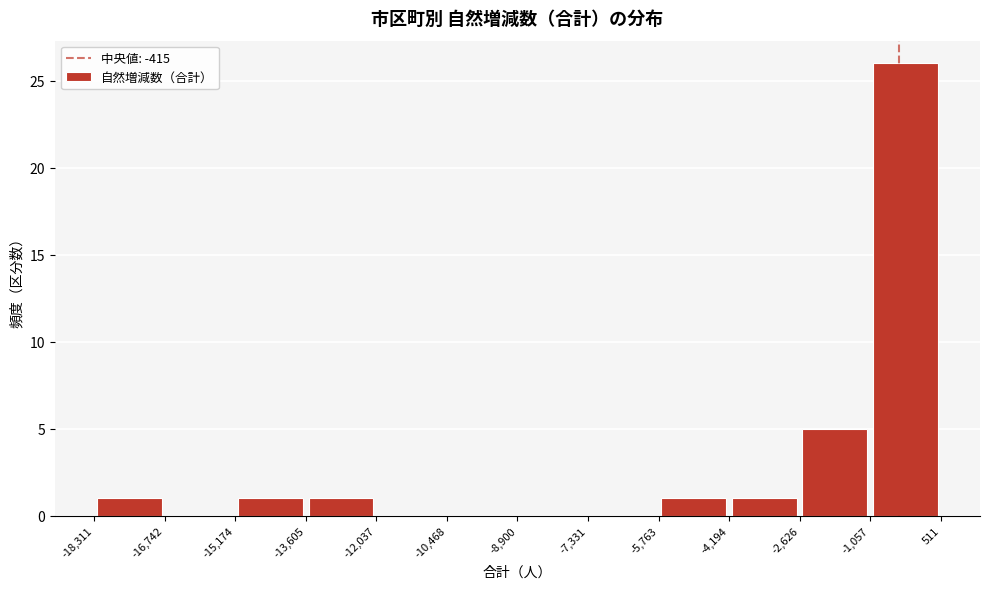

Reading left to right, list every bar in this chart as the range it spans on the x-axis followed by its height. The values are not printed on the chart, so give them approximately, as read against the axis.

-18,311 to -16,742: 1
-16,742 to -15,174: 0
-15,174 to -13,605: 1
-13,605 to -12,037: 1
-12,037 to -10,468: 0
-10,468 to -8,900: 0
-8,900 to -7,331: 0
-7,331 to -5,763: 0
-5,763 to -4,194: 1
-4,194 to -2,626: 1
-2,626 to -1,057: 5
-1,057 to 511: 26